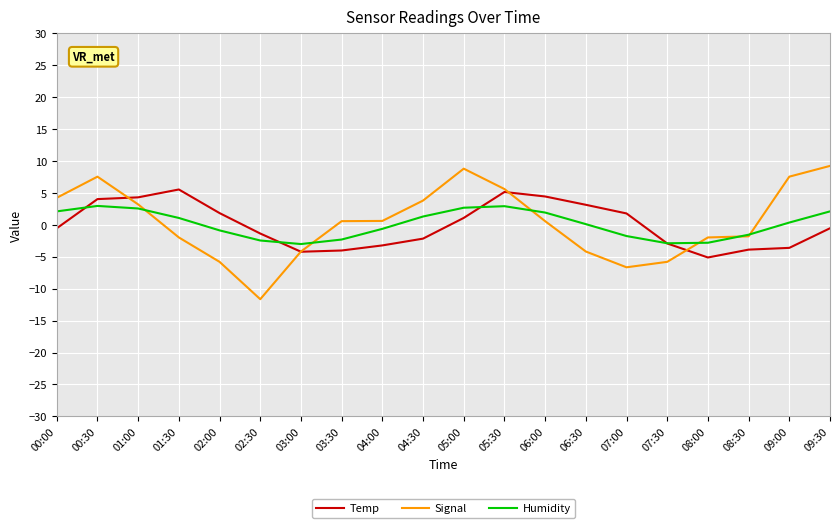

The Temp series shows -6.3 at 08:30. True or false?

False